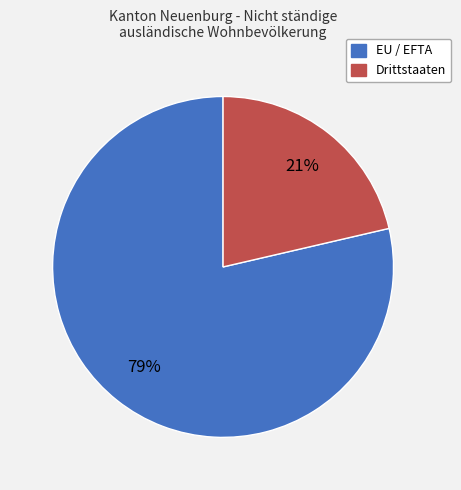

Is the sum of Drittstaaten and EU / EFTA greater than half?

Yes